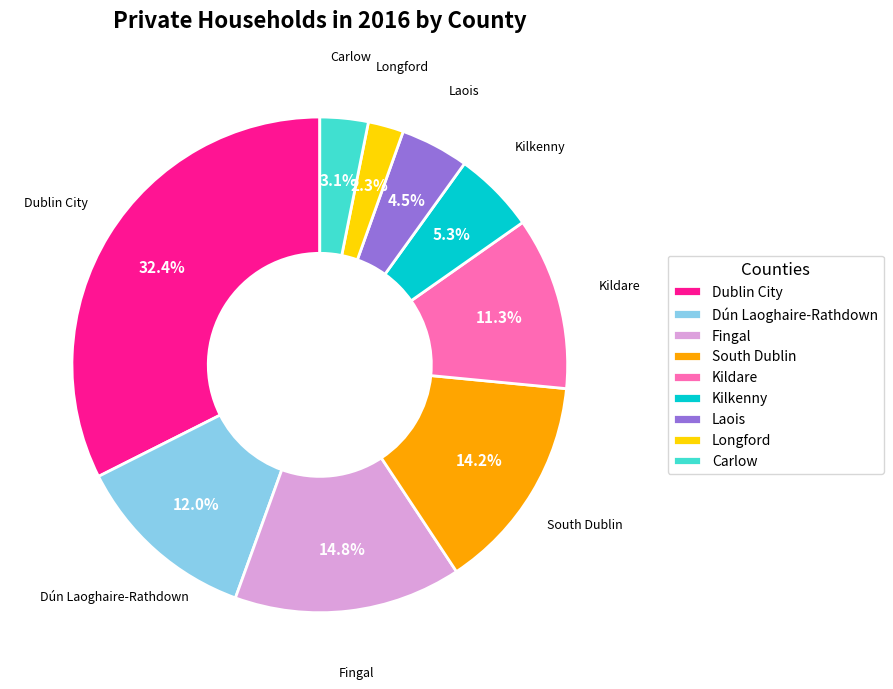

Between South Dublin and Longford, which is larger?

South Dublin